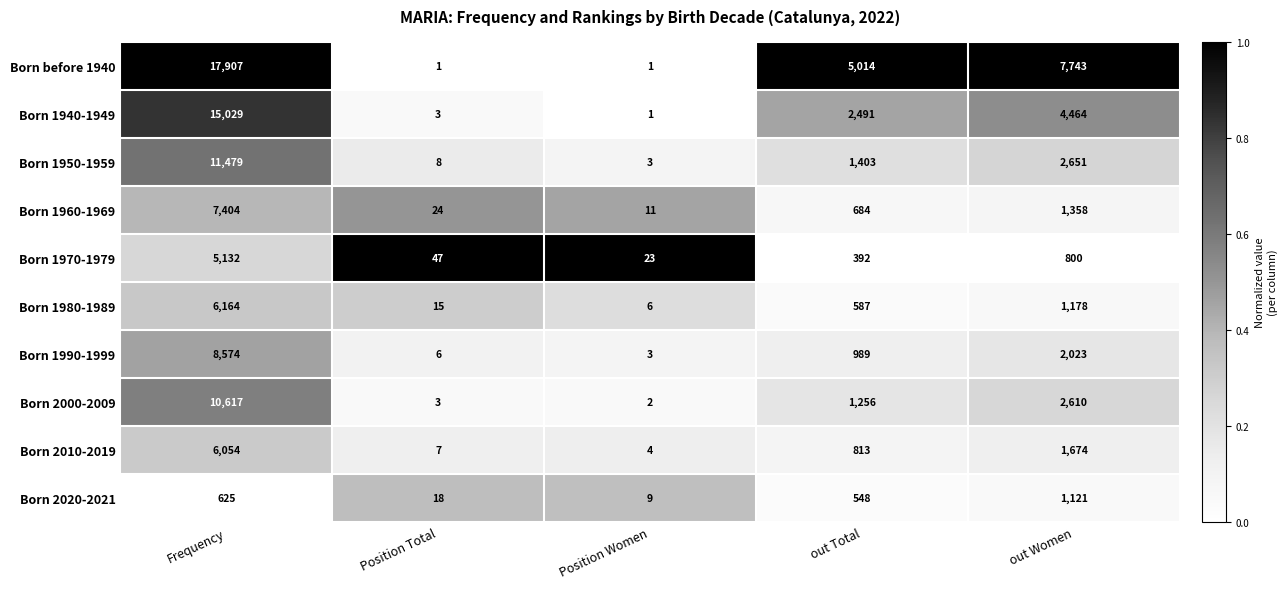

What is the highest value of the Born 1950-1959 series?

11479